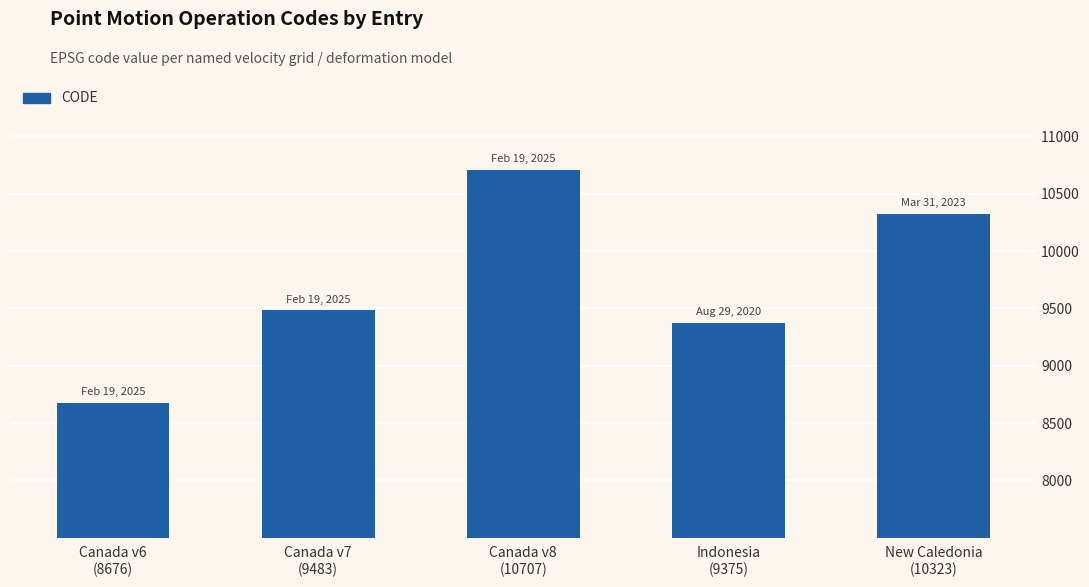

What is the smallest value displayed?

8676